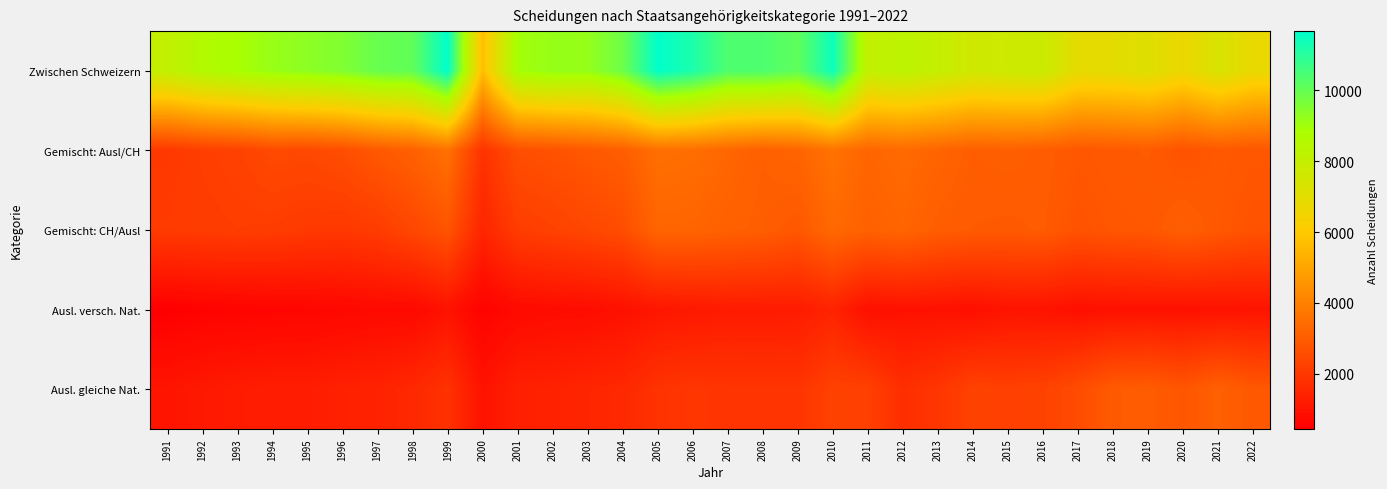

Which series has the largest total across all categories?

Zwischen Schweizern